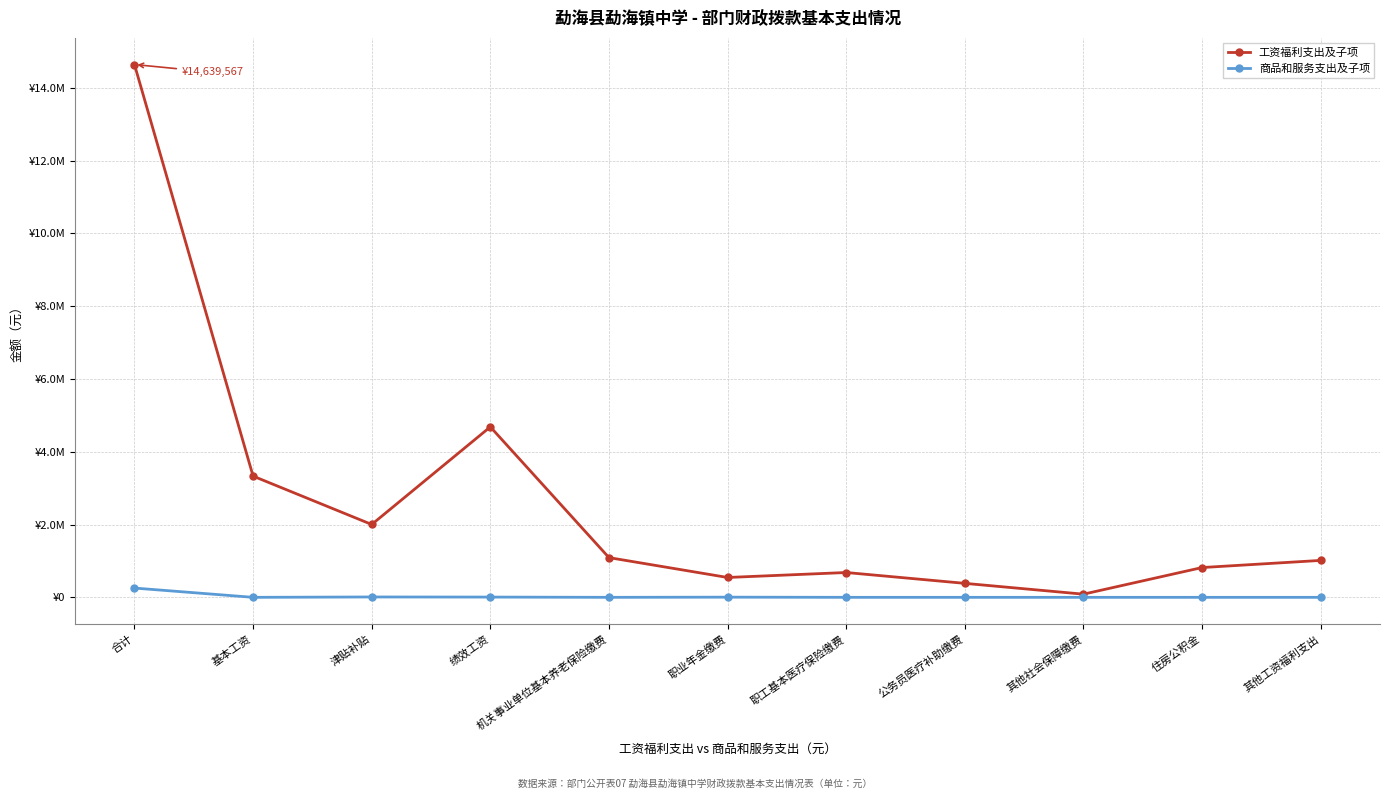

Which series has the largest total across all categories?

工资福利支出及子项